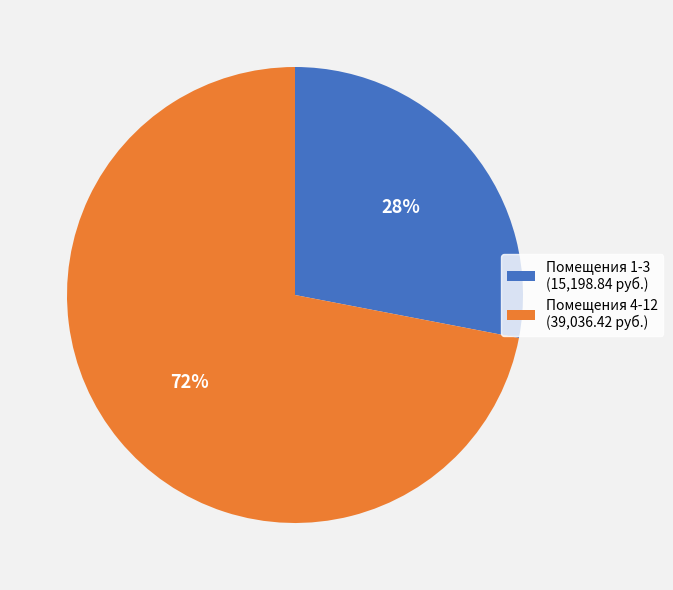

Is it true that Помещения 1-3 (15,198.84 руб.) is 28% of the pie?

True